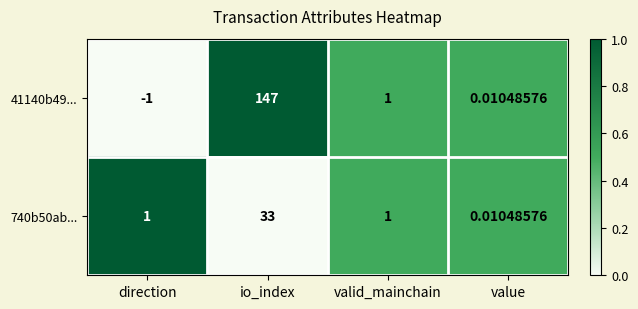

At how many categories does at least one series exceed 0?

4